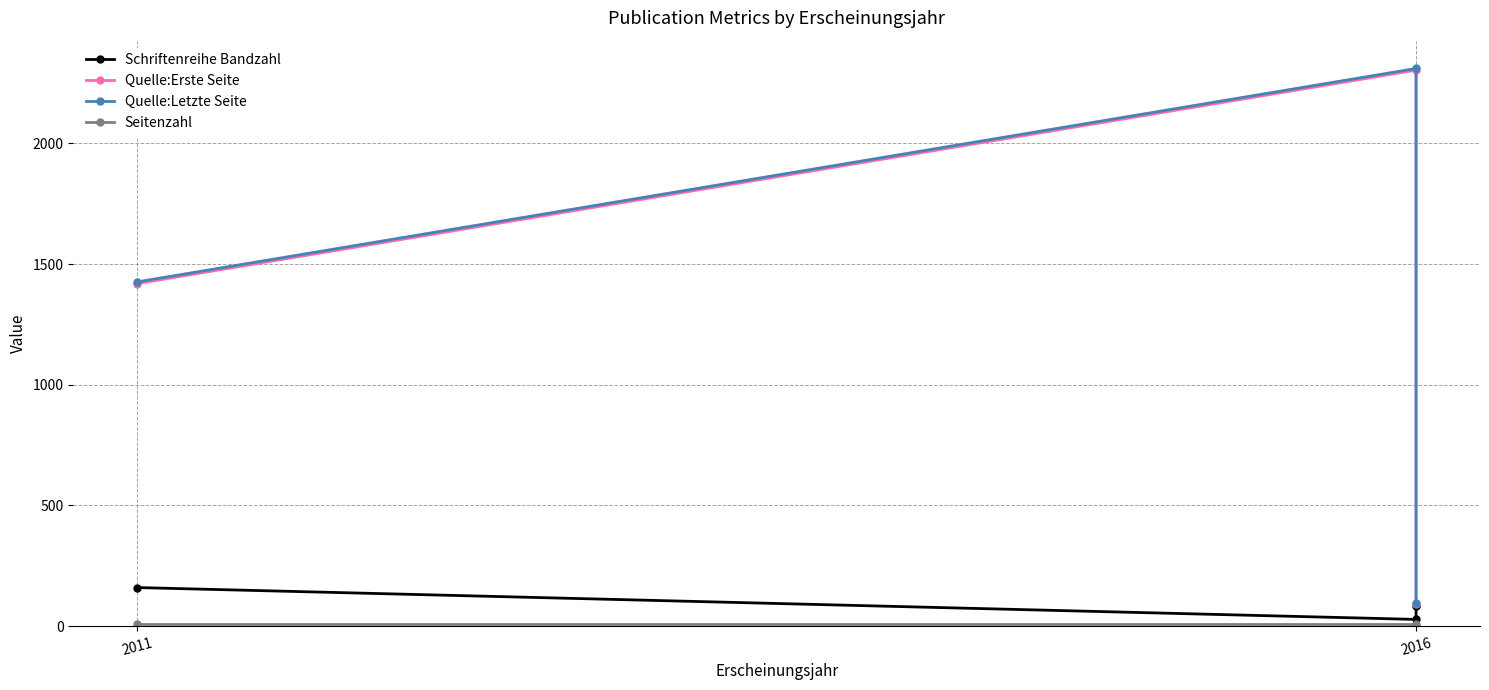

The value of Seitenzahl at 2011 is 11. True or false?

False